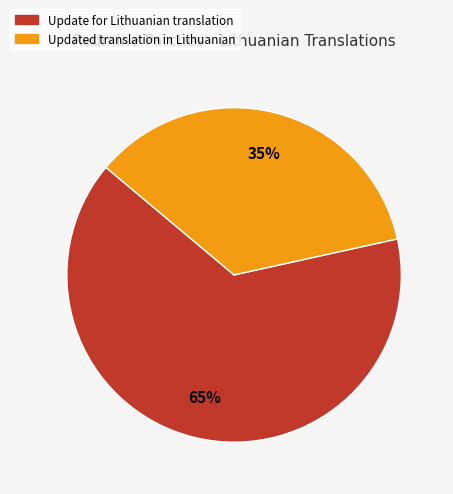

Which slice is the largest?

Update for Lithuanian translation